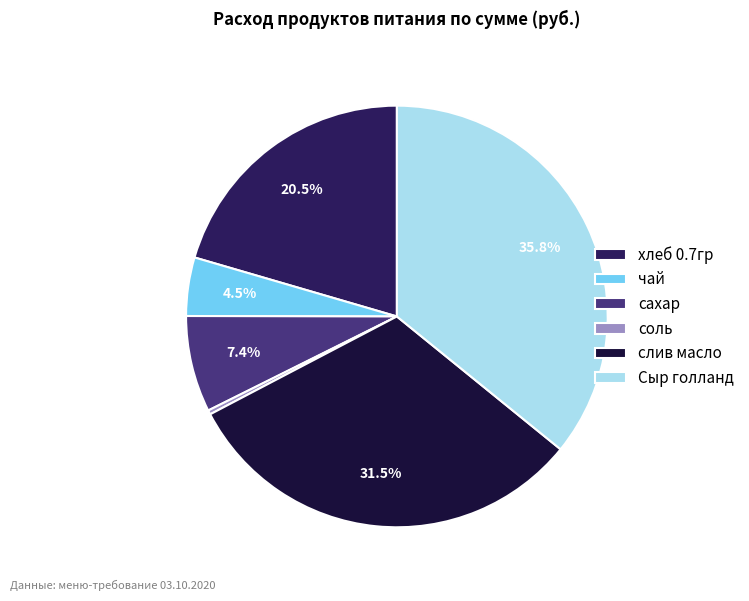

What is the ratio of the value at Сыр голланд to the value at сахар?

4.8